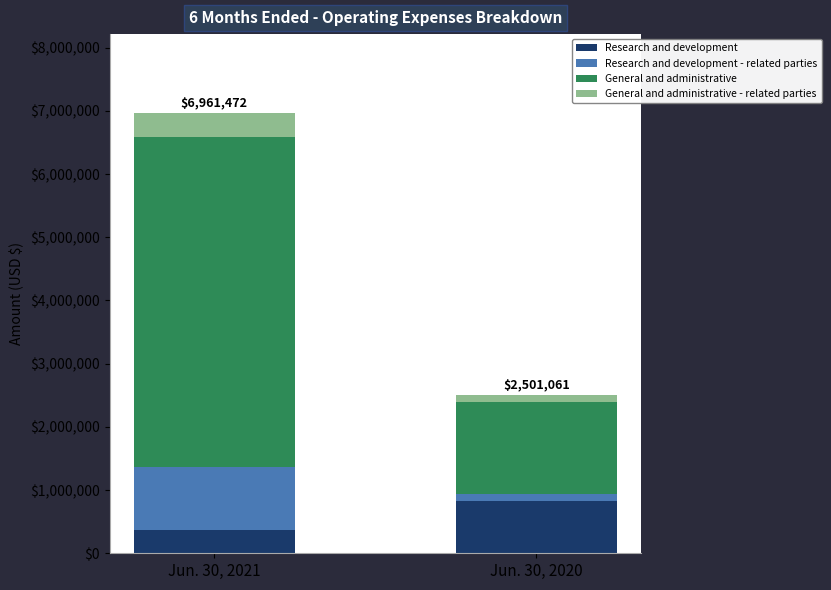

What is the maximum value for Research and development?

823867